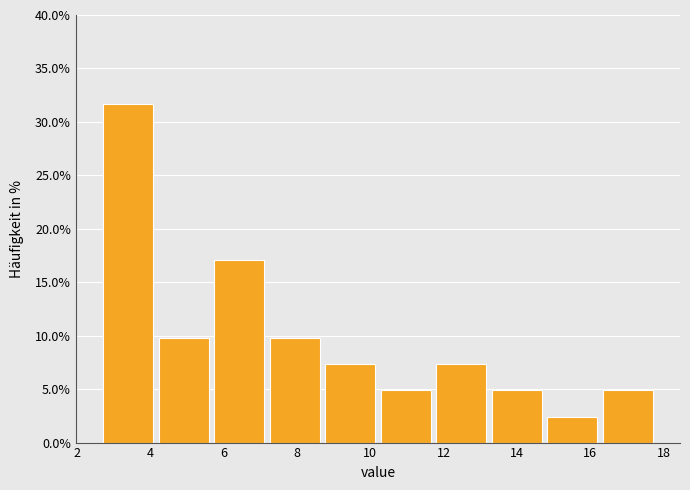

Over which range of the x-axis is the bar tallest?

2.6 to 4.2